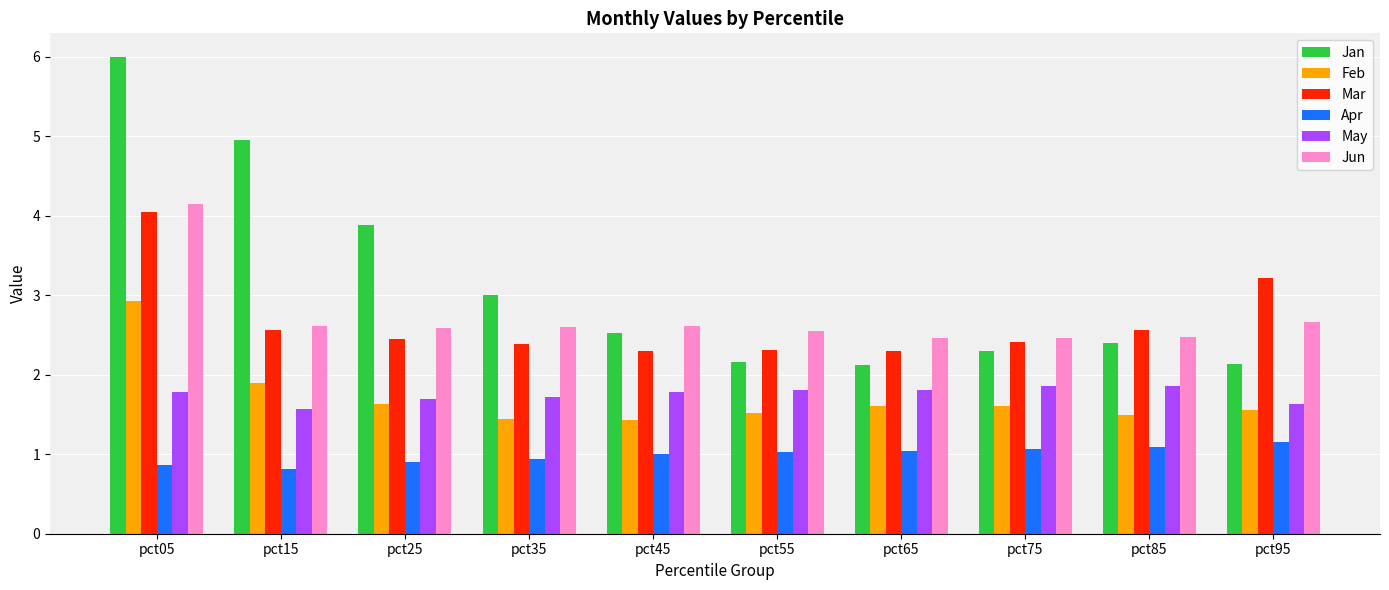

How many groups of bars are there?

10